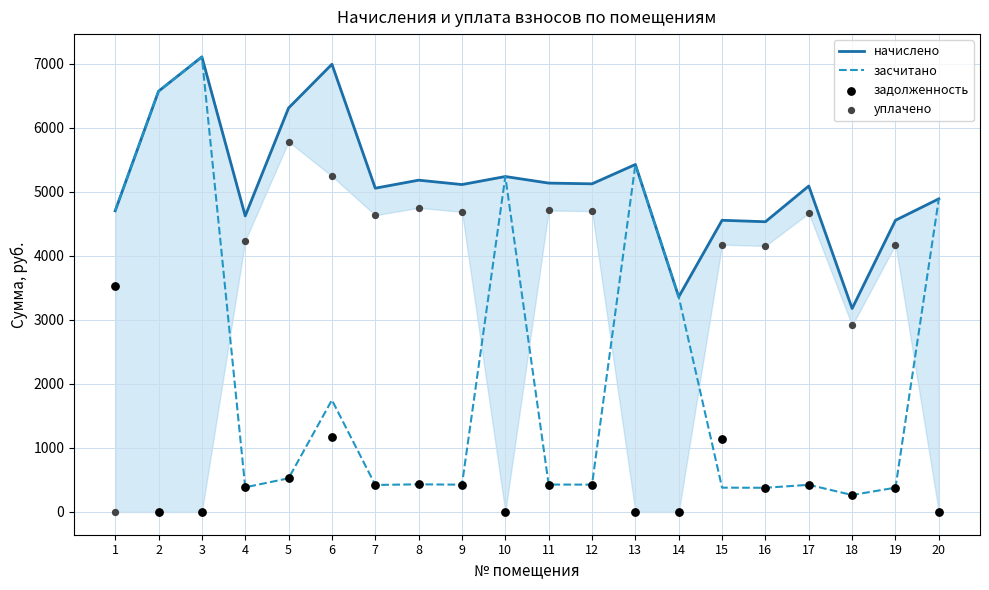

Which series has the largest Y range (max minus min)?

засчитано